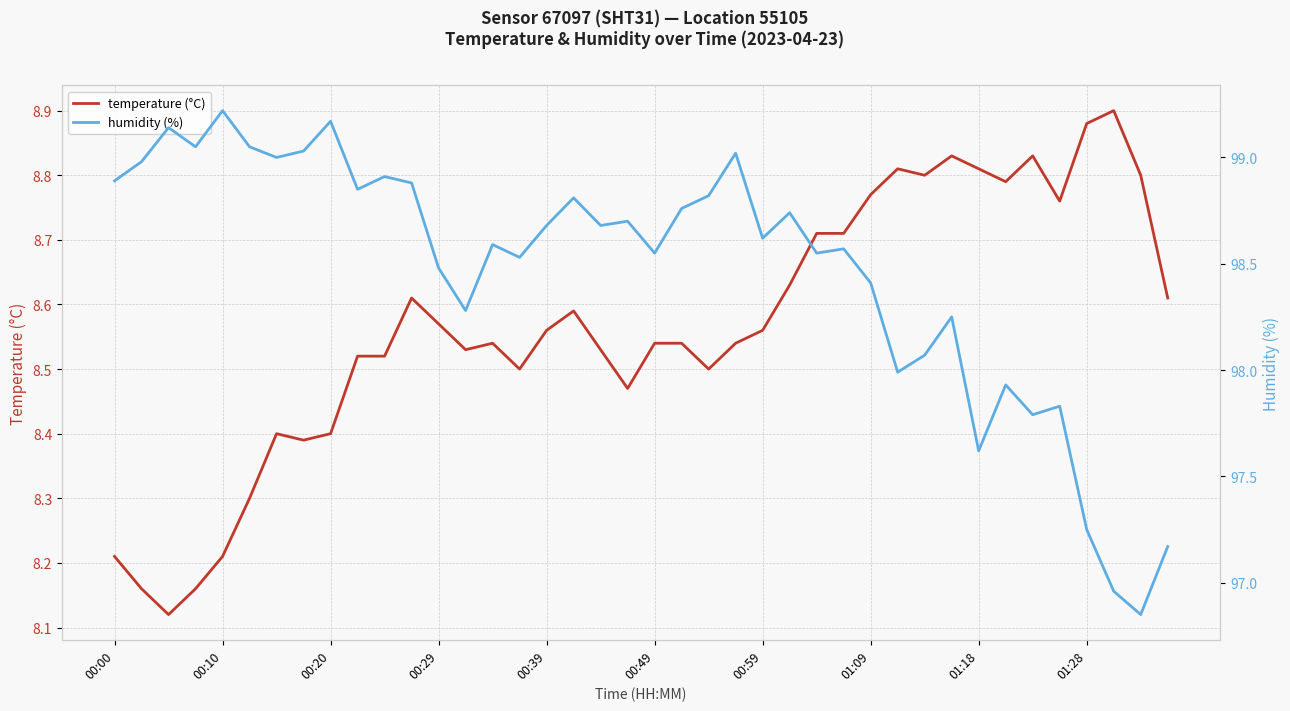

True or false: temperature (°C) has a value of 2.1 at 01:18.

False